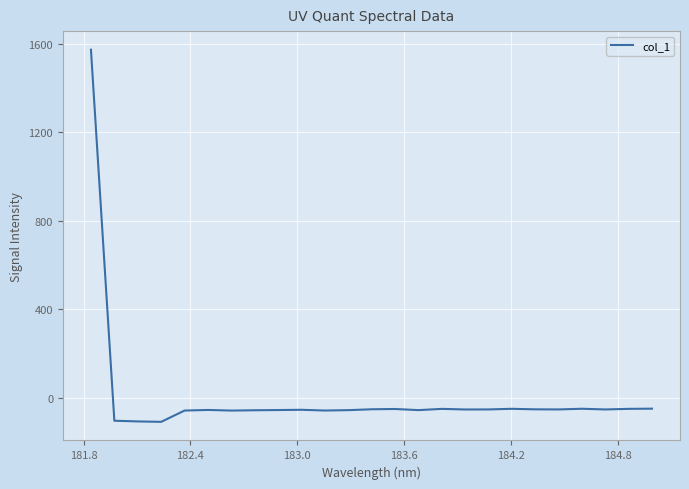

How many positive values are there?

1